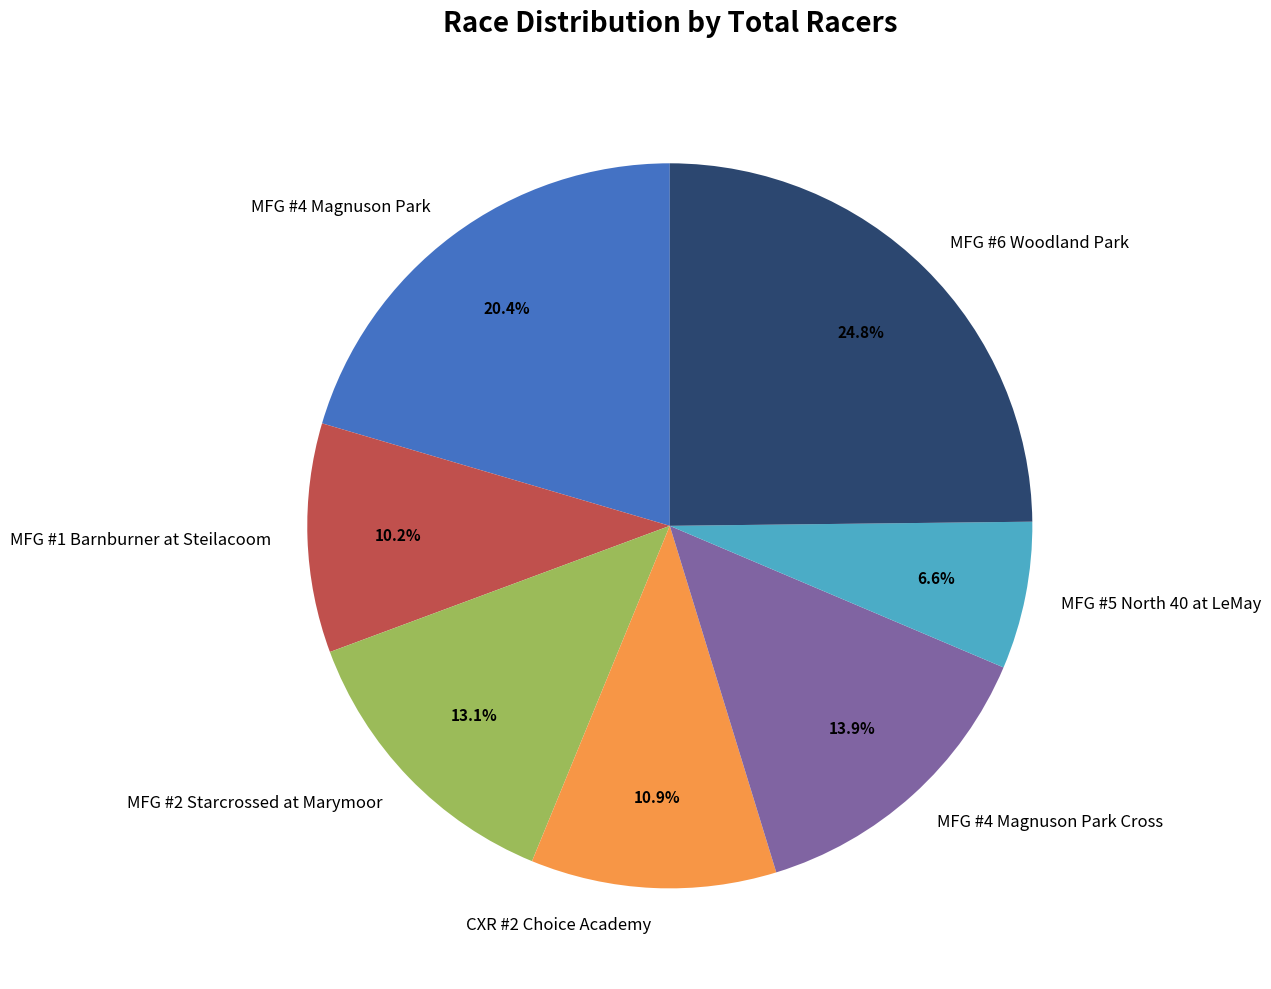

What percentage is the MFG #4 Magnuson Park slice, to the nearest percent?

20%